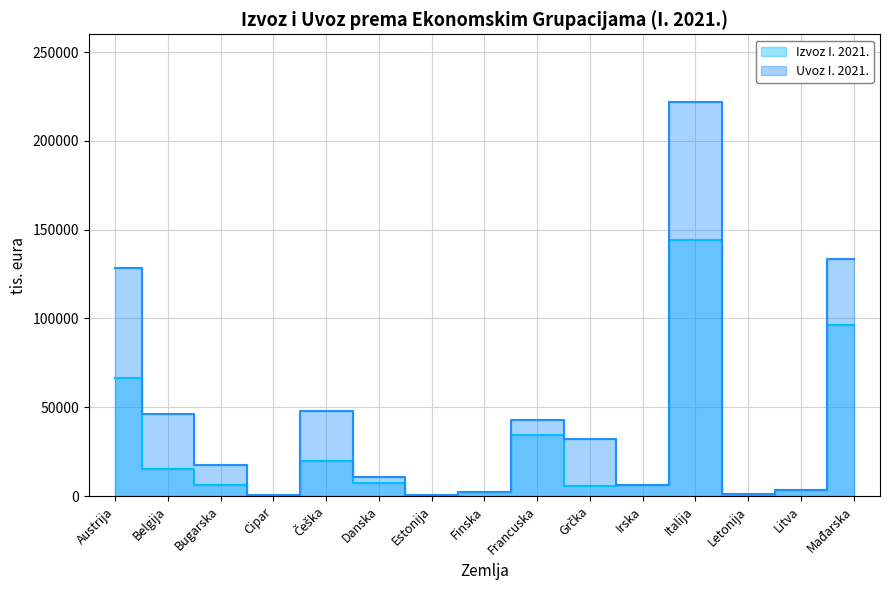

Reading right to left, transcribe all the data shown in this chart.

Izvoz I. 2021.: 96339	3553	866	144247	5995	5677	34463	2113	614	7284	19505	241	6293	15236	66420
Uvoz I. 2021.: 133277	3159	1050	221755	6011	32030	42857	2305	358	10720	48170	706	17643	46417	128588